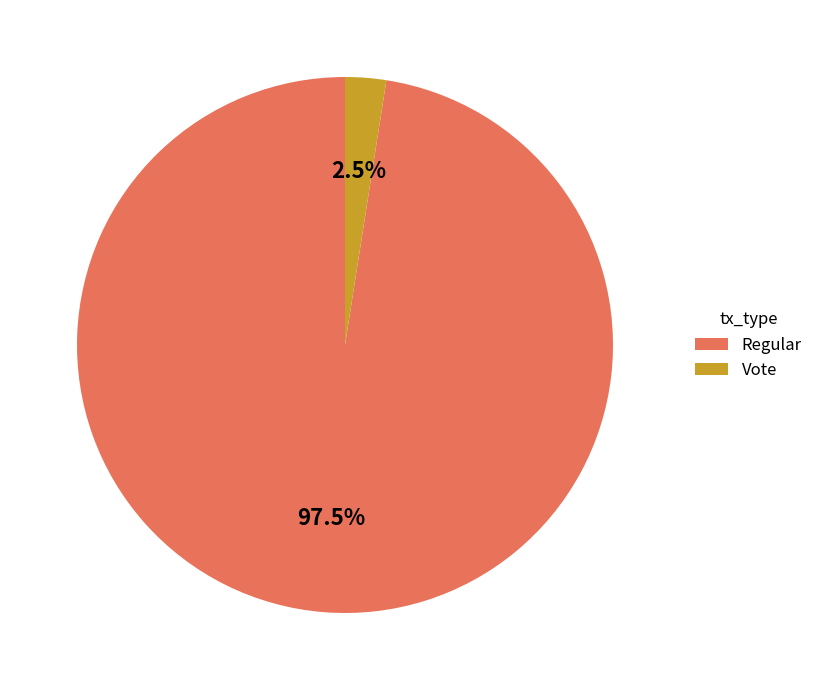

Rank the categories by value from lowest to highest.

Vote, Regular